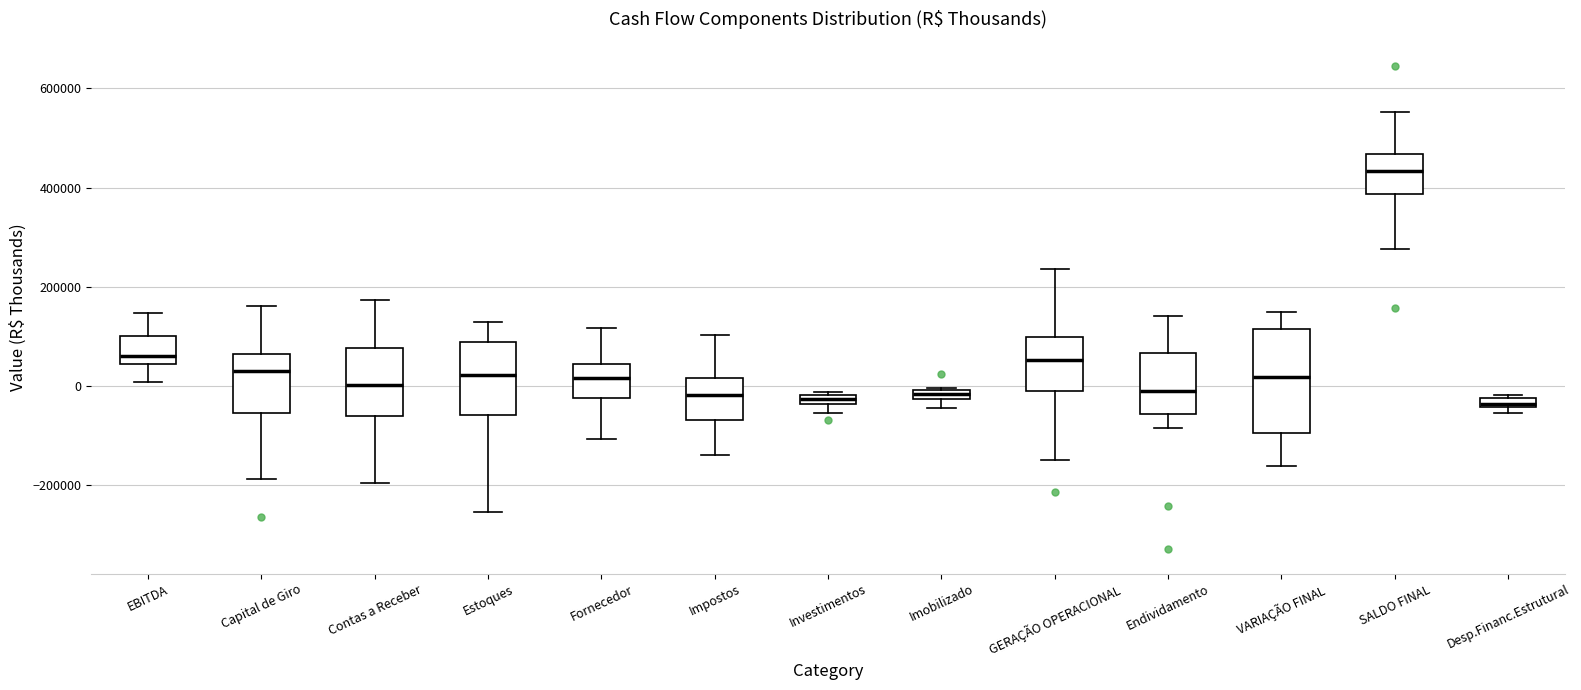

Which box is the tallest, from its lower edge to its upper edge?

VARIAÇÃO FINAL